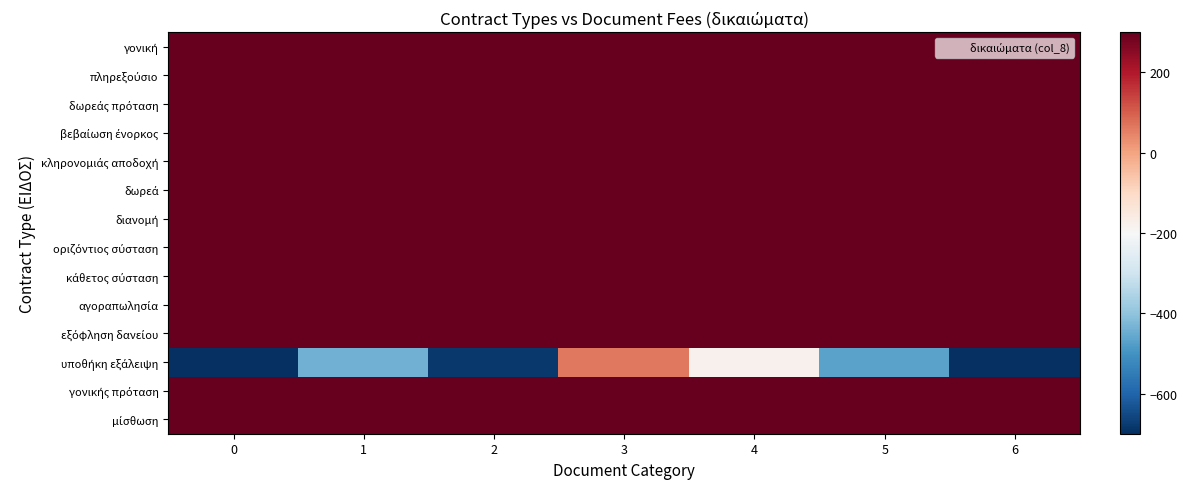

What is the spread (max minus min) of values at 4?

5183.6